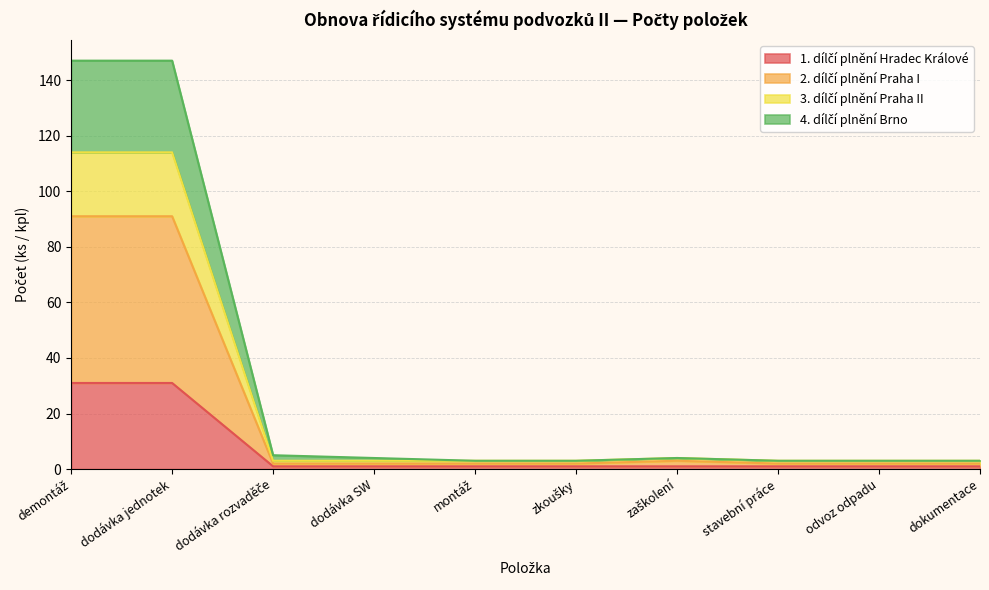

True or false: 1. dílčí plnění Hradec Králové has more than 0 interior local peaks.

False